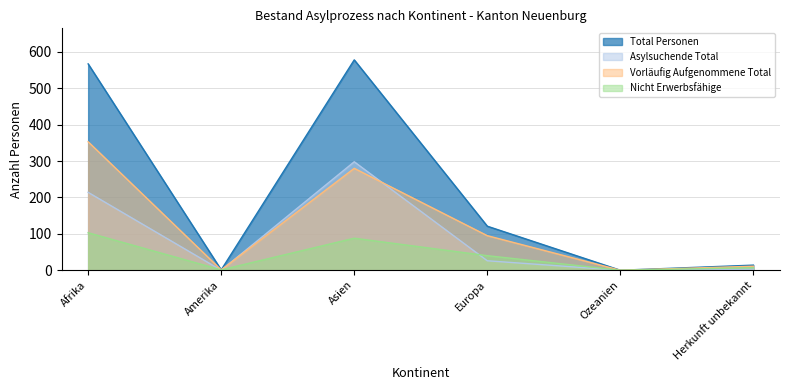

True or false: Asylsuchende Total has more than 0 points higher than both neighbors.

True